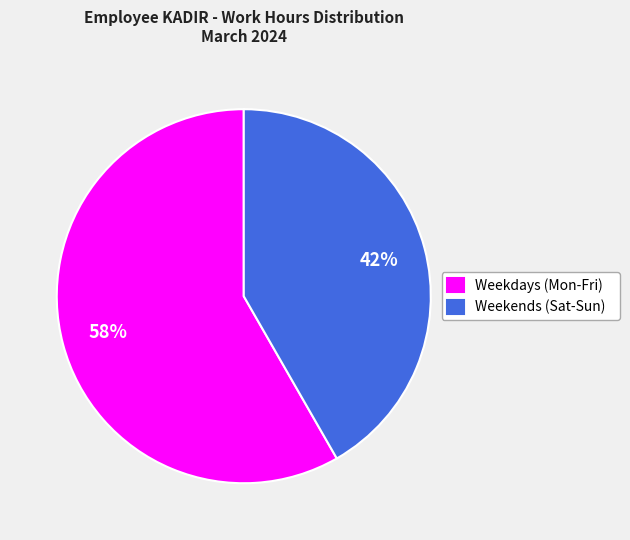

To the nearest percent, what is the average slice percentage?

50%